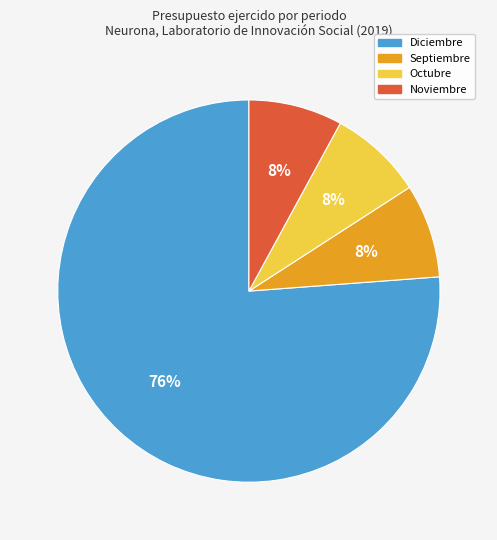

Which category has the biggest portion of the pie?

Diciembre